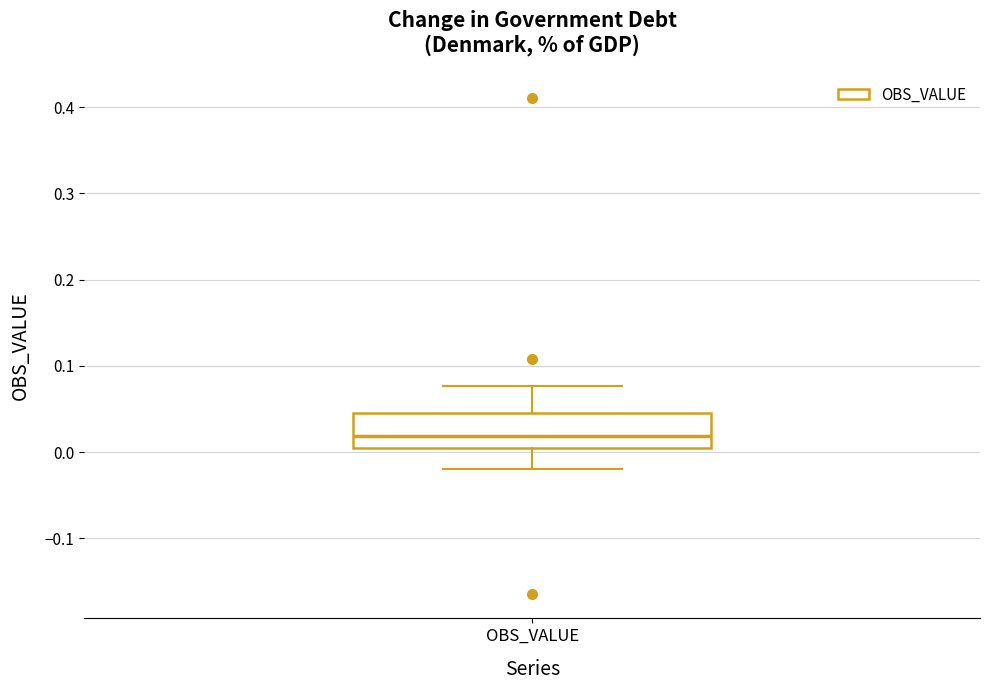

Transcribe this box plot: give where the median line is, the range the box spans, and where the two whiskers end, as read against the y-axis. The values are not printed on the chart, so give them approximately, as read against the axis.

median 0.02, box 0.00 to 0.05, whiskers -0.02 to 0.08